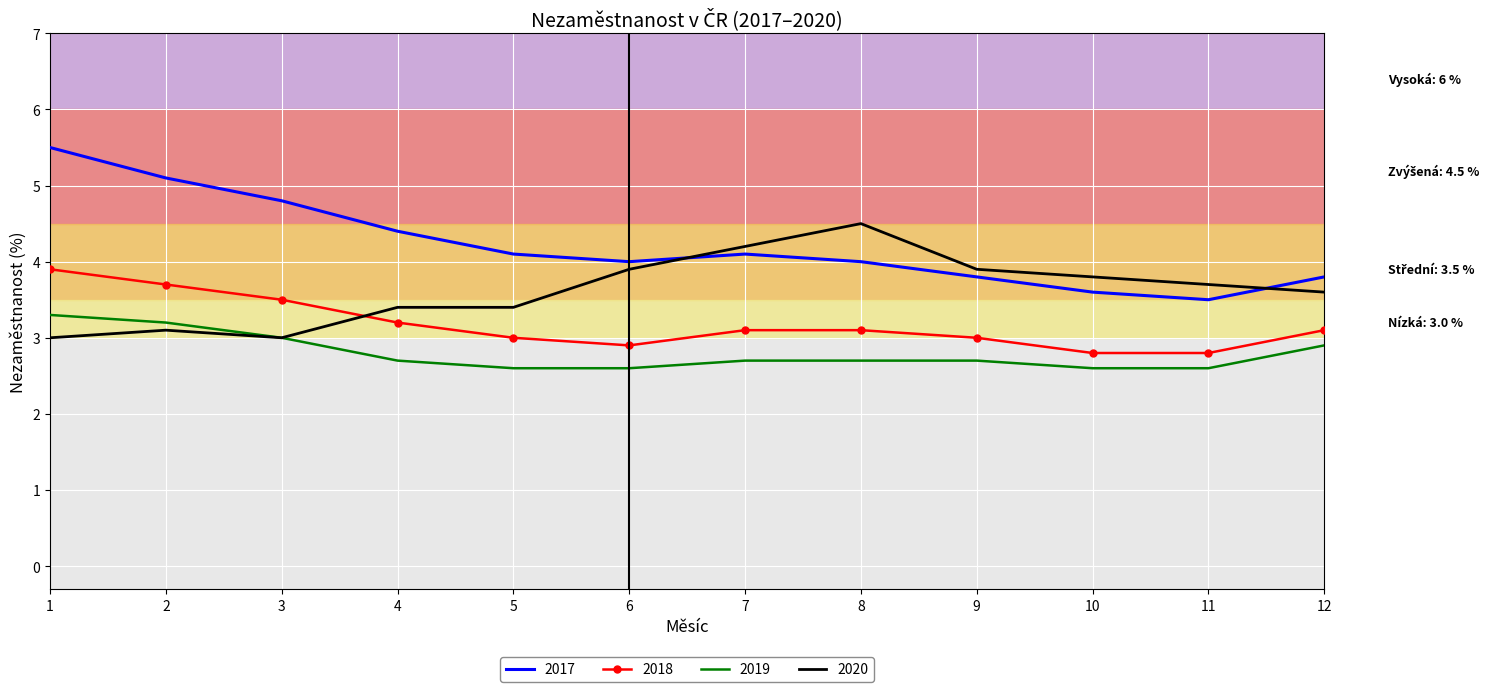

Read the 2018 value at 8.

3.1